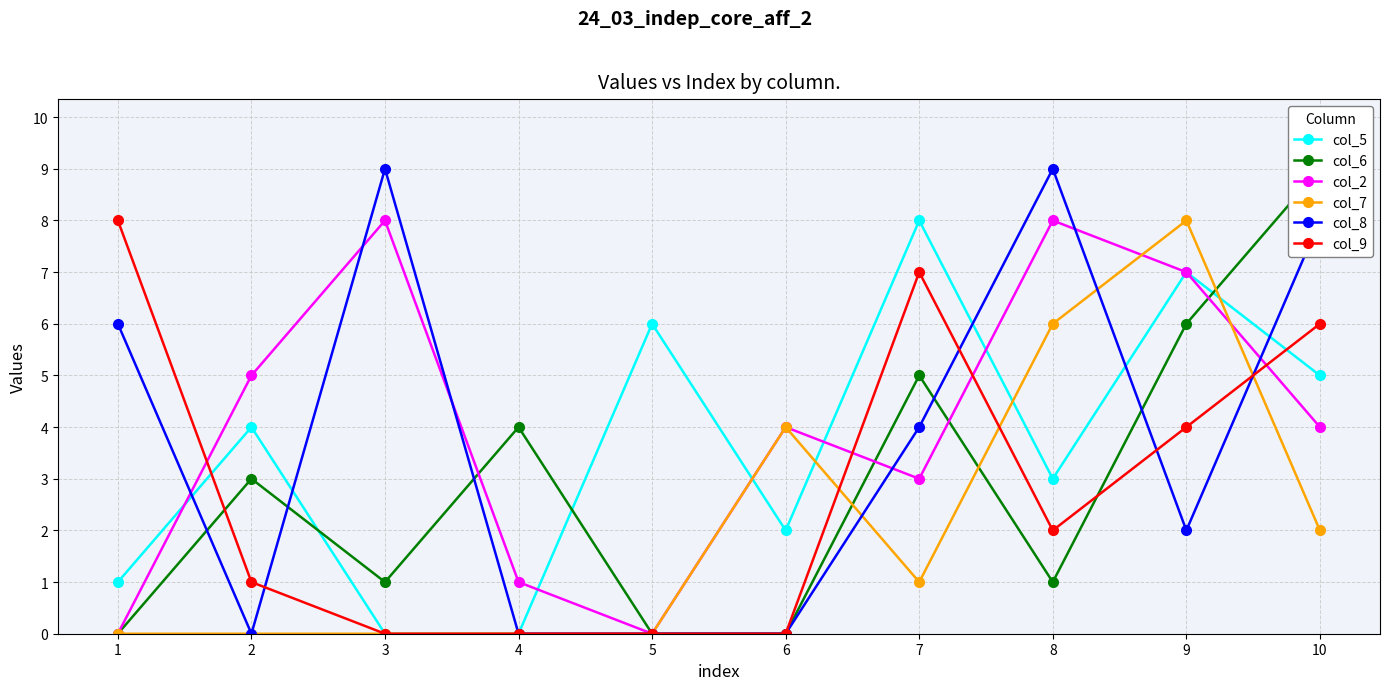

True or false: col_9 and col_8 cross at least once.

True